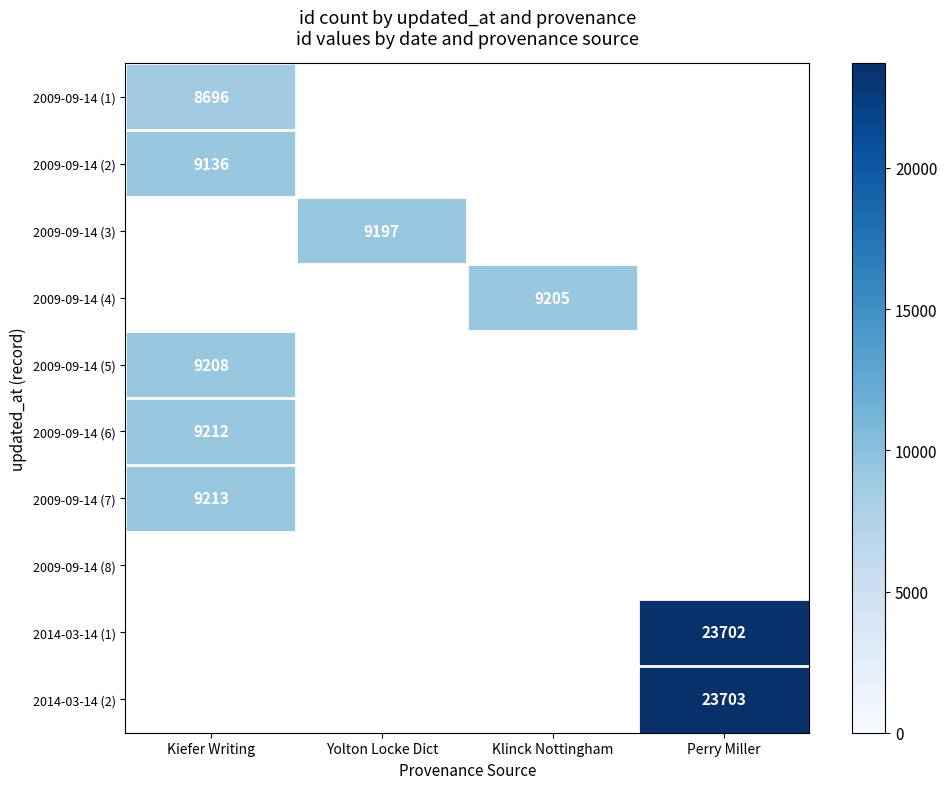

Is the value of 2009-09-14 (7) at Perry Miller greater than the value of 2014-03-14 (2) at Klinck Nottingham?

No